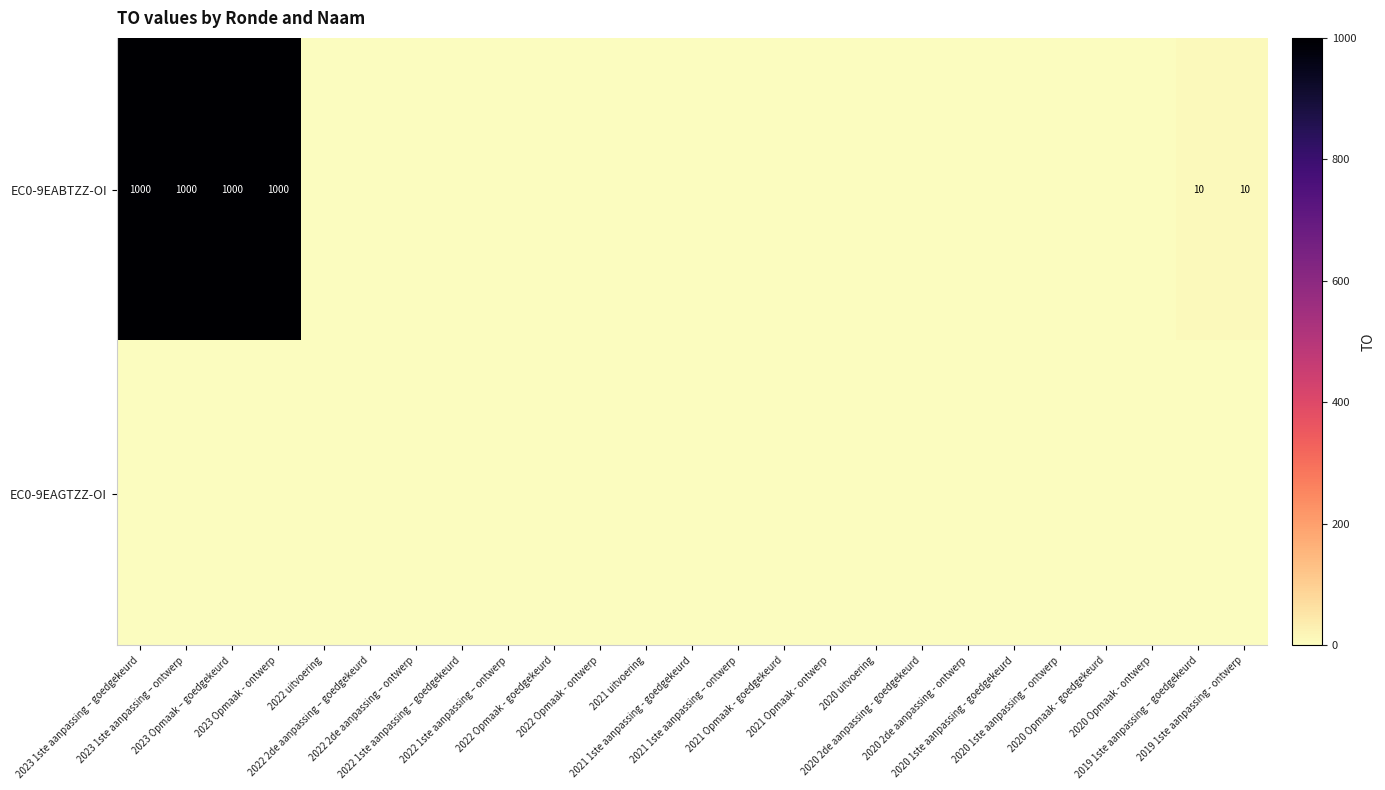

Rank the series by their average value, from lowest to highest.

EC0-9EAGTZZ-OI, EC0-9EABTZZ-OI